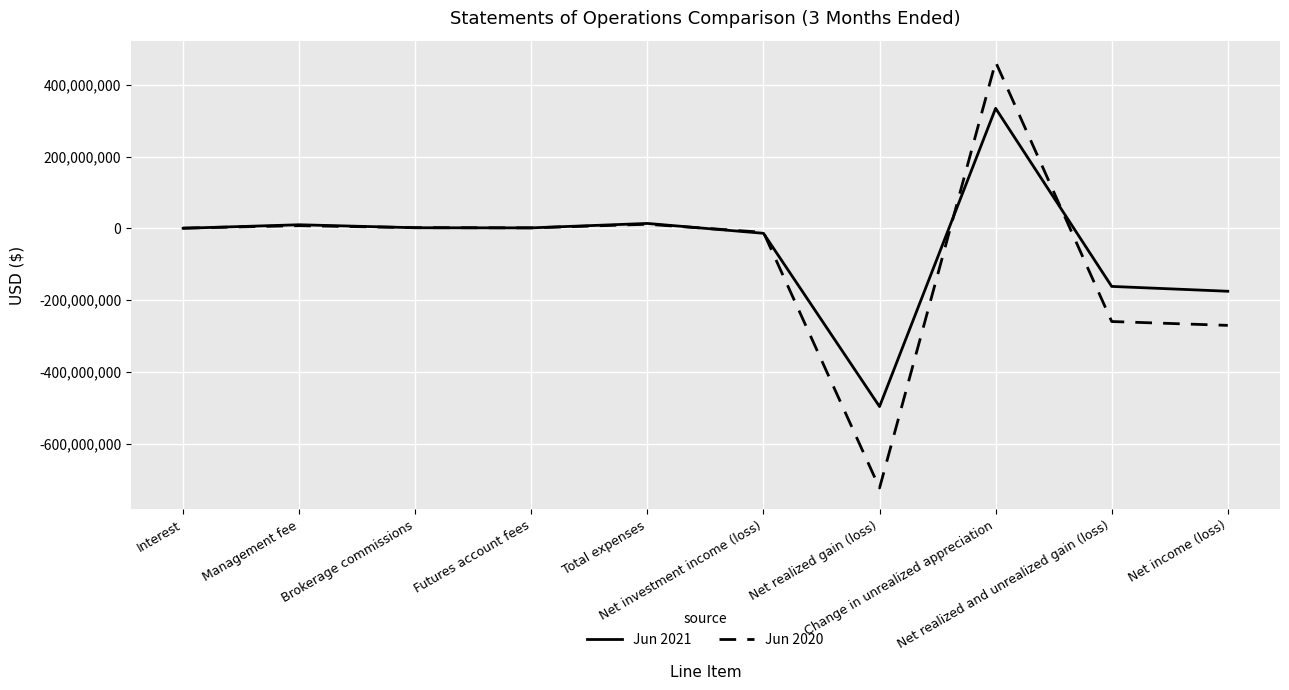

At which label does Jun 2020 first exceed 1697175?

Management fee